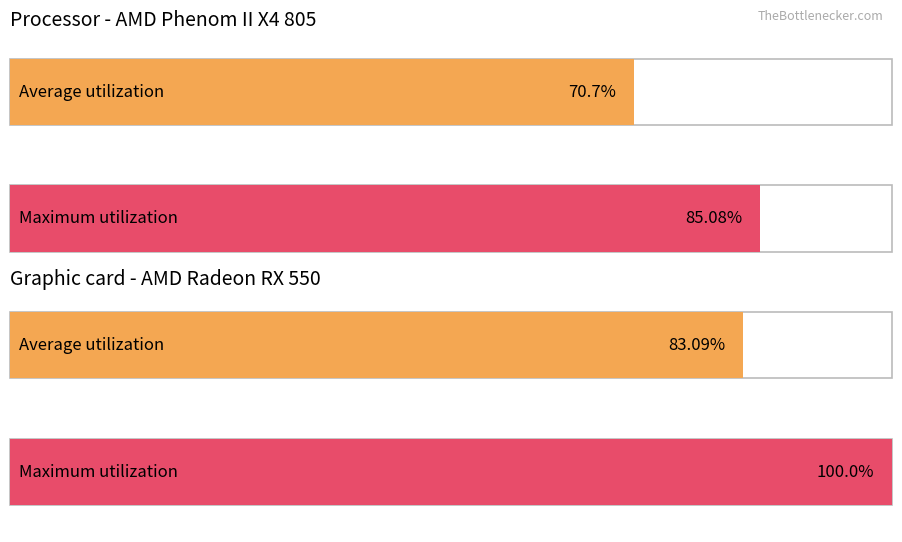

Does the chart contain any negative values?

No